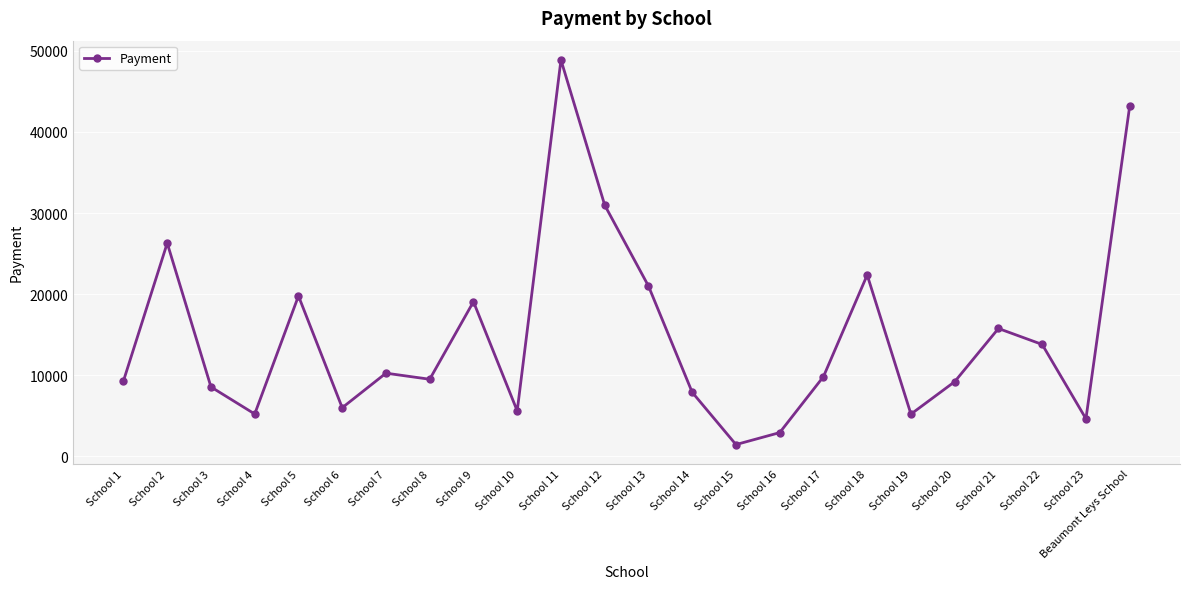

At which label does the data first exceed 9822?

School 2